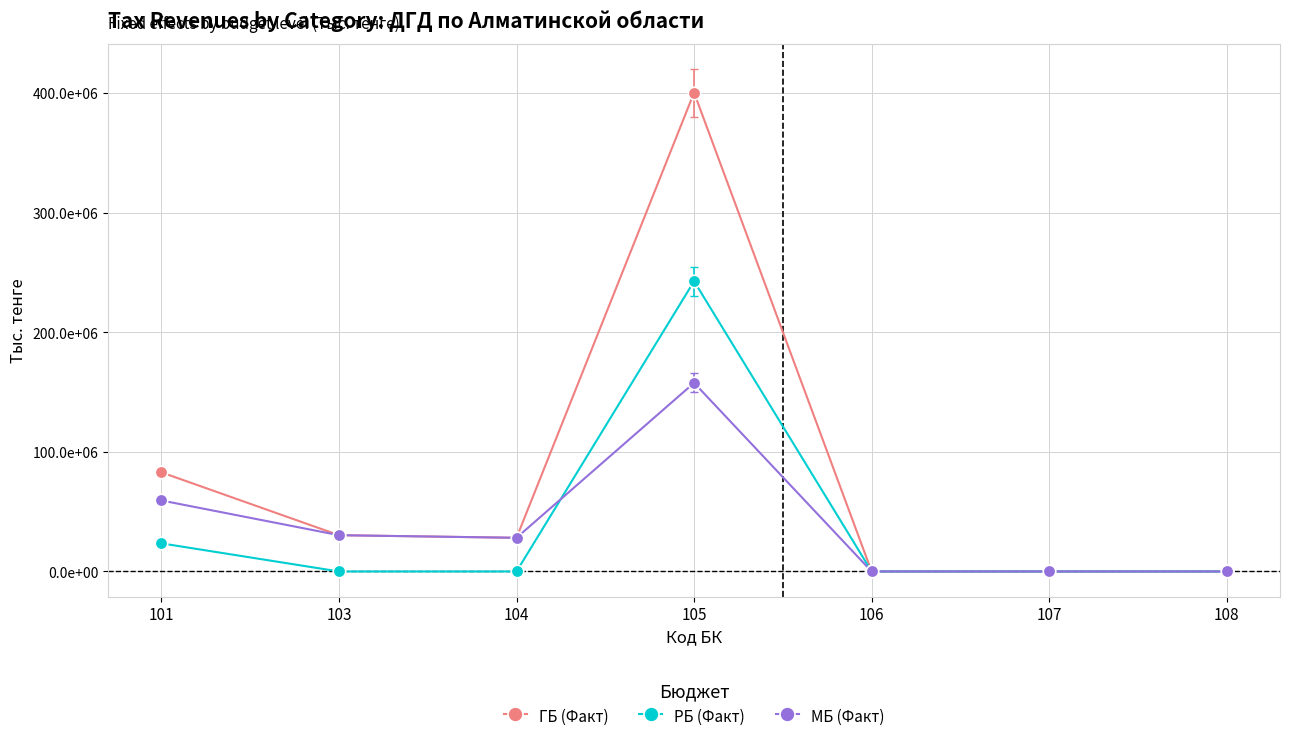

At which category is the sum across all series the highest?

105